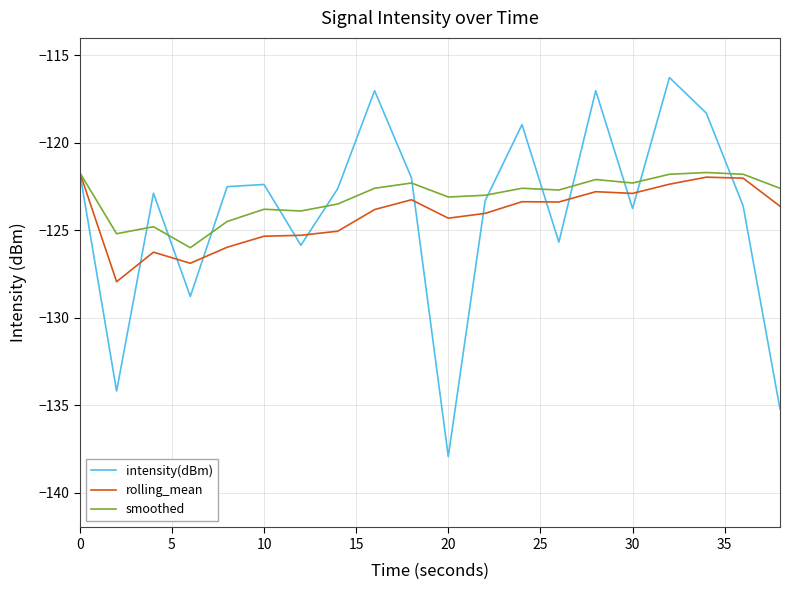

Which series has the largest range (max minus min)?

intensity(dBm)